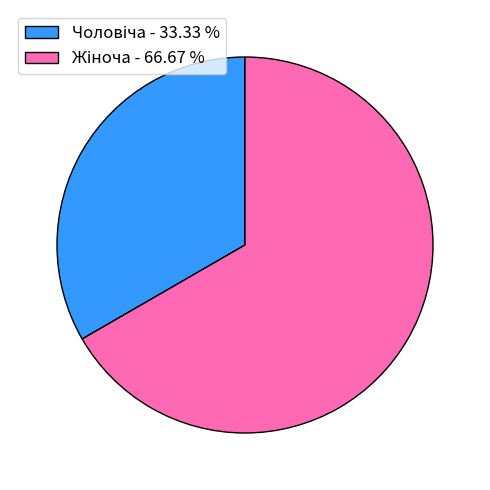

Is there any slice that represents more than half of the pie?

Yes